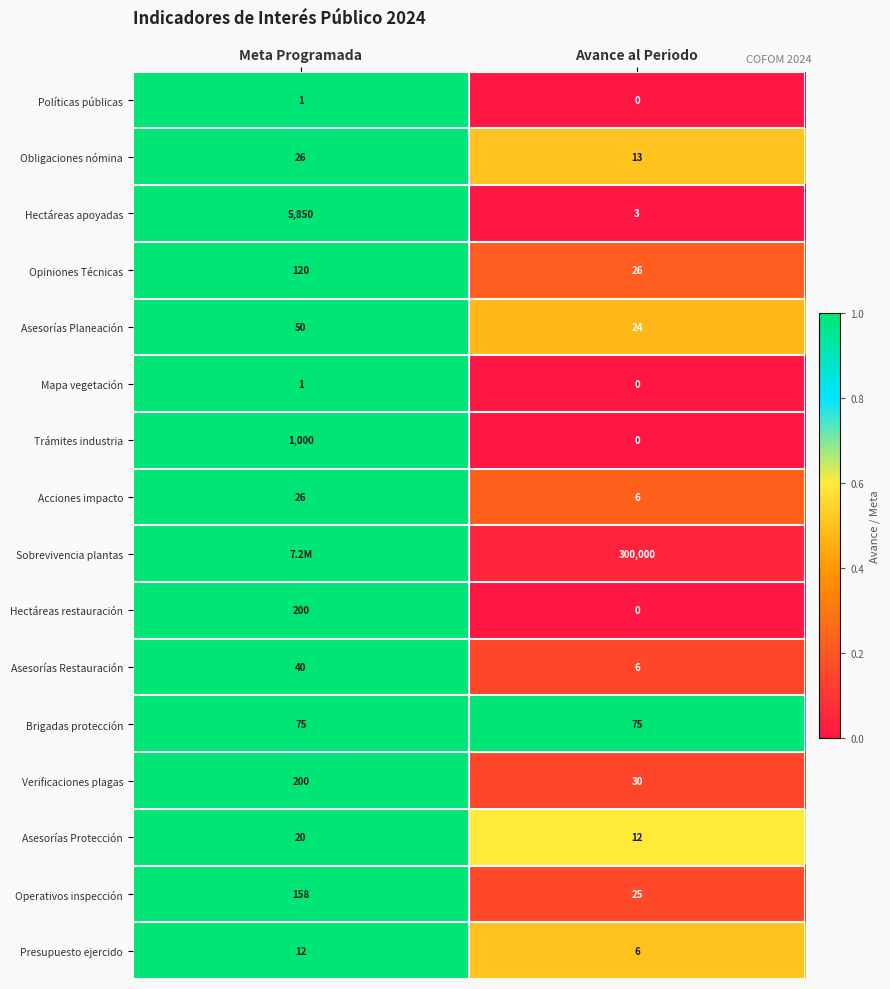

Which has a higher value, Avance al Periodo or Meta Programada?

Meta Programada